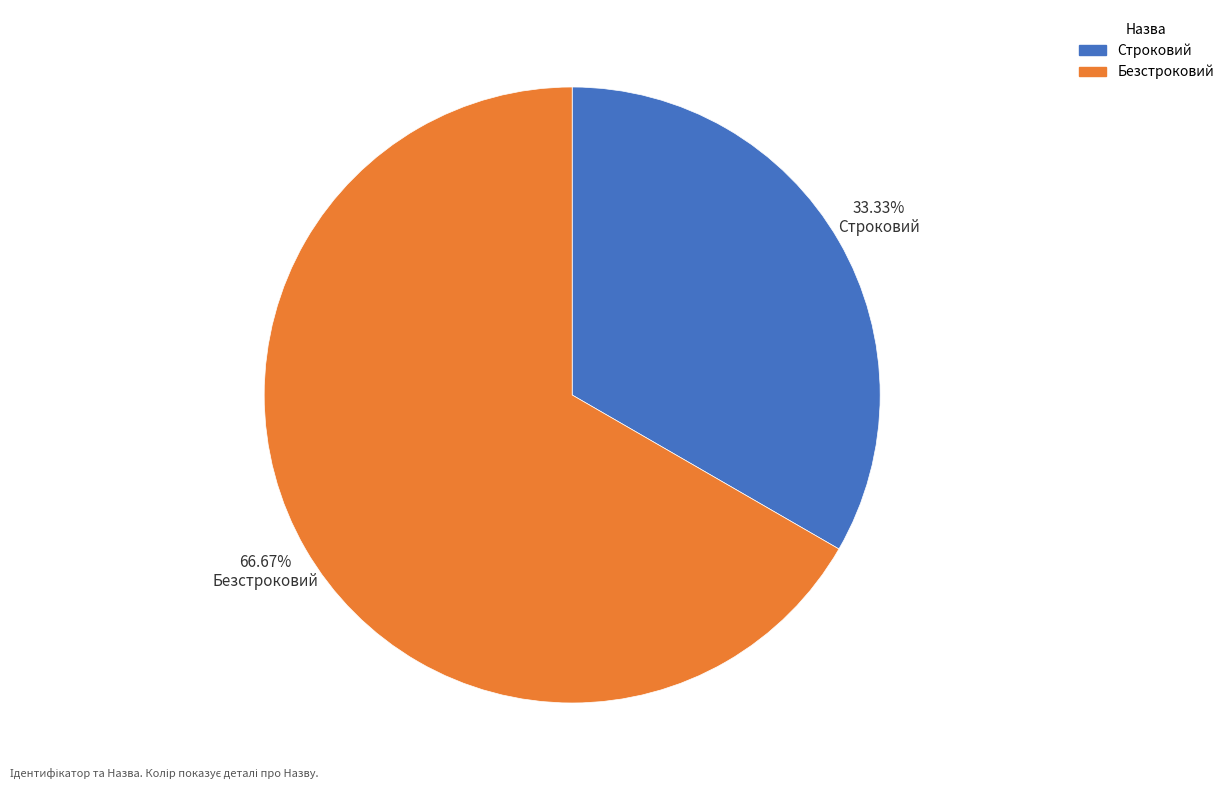

To the nearest percent, what is the difference between the largest and smallest slice percentages?

33%